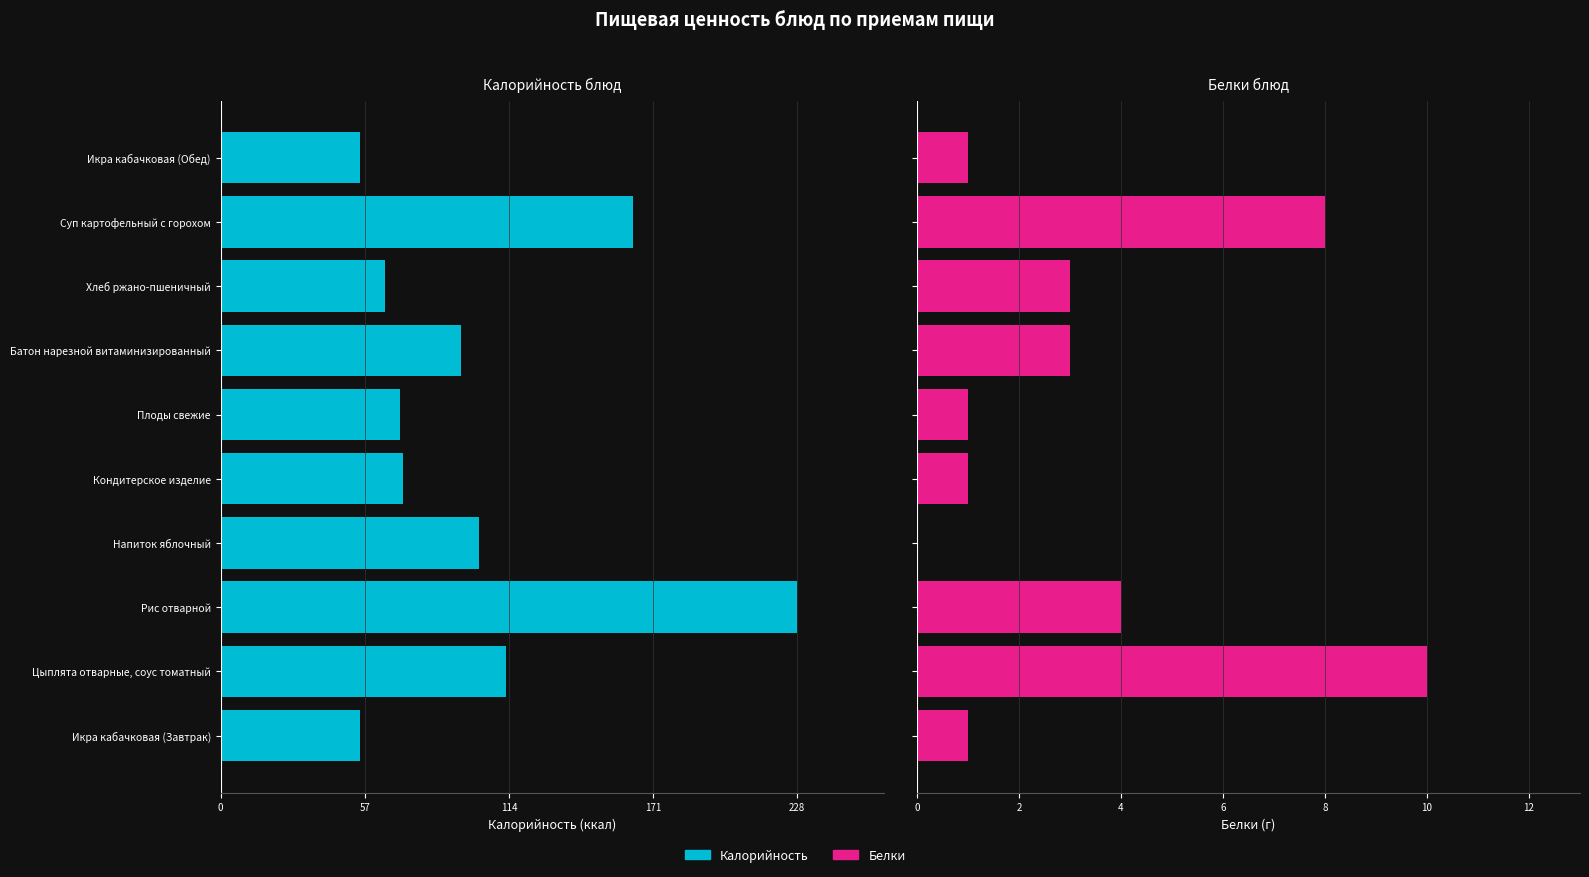

What is the value of the Белки bar at the 1st from the left?

1